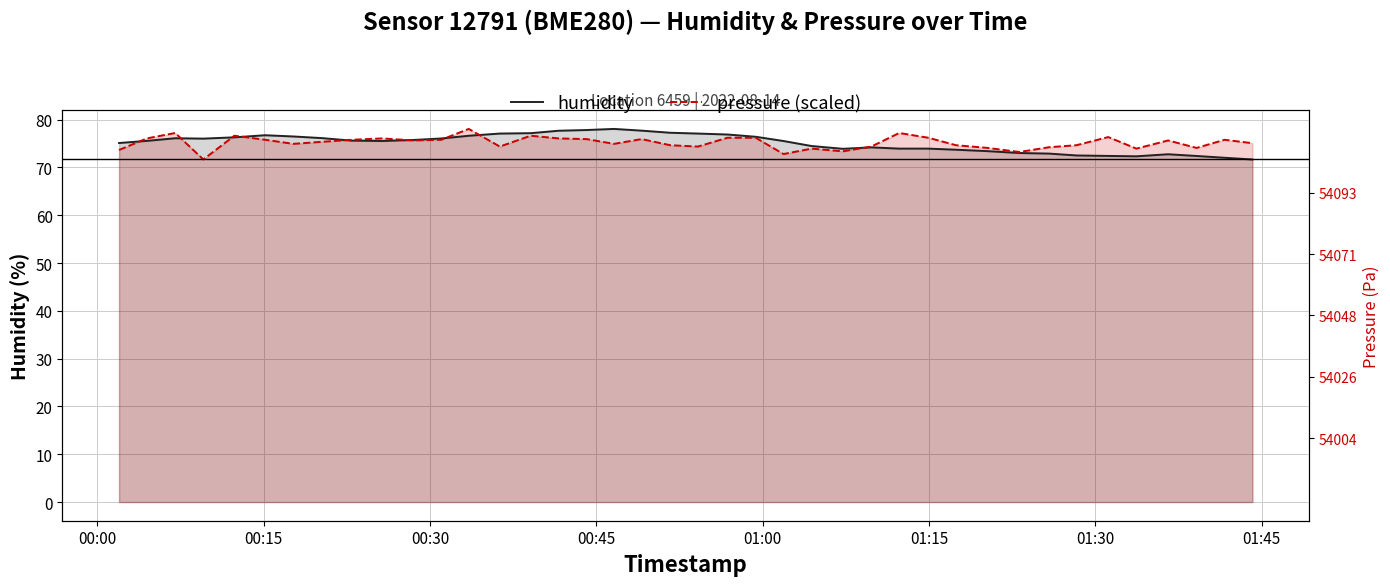

How many interior local peaks does the pressure (scaled) series have?

11